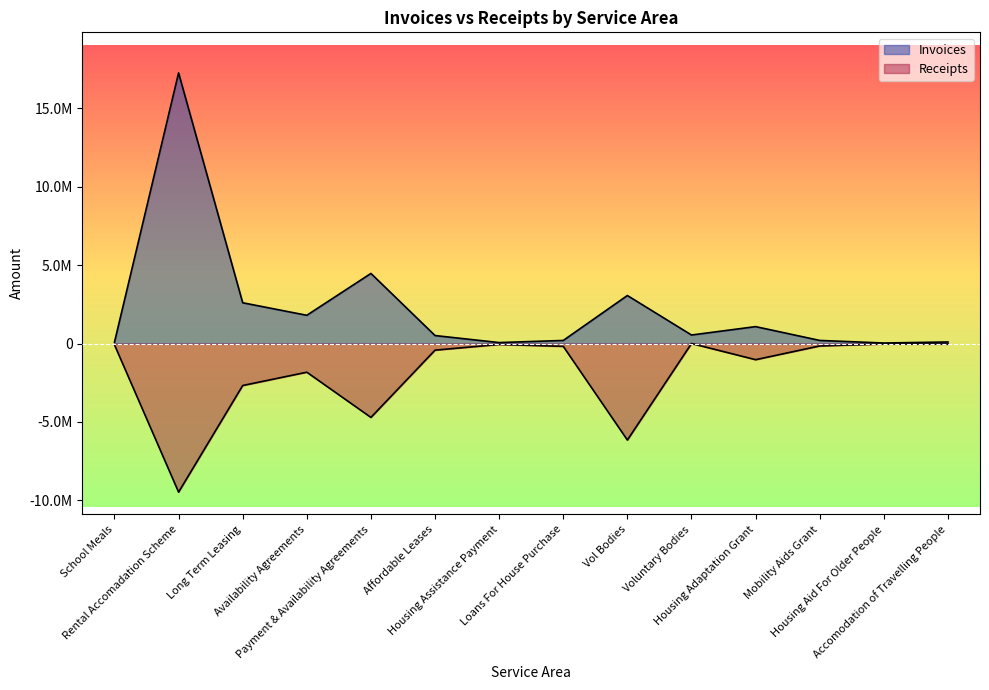

Reading left to right, extract all data points from this chart.

Invoices: School Meals=82092.9	Rental Accomadation Scheme=17244576.4	Long Term Leasing=2597000.2	Availability Agreements=1798347.6	Payment & Availability Agreements=4466077.2	Affordable Leases=507350.0	Housing Assistance Payment=59700.0	Loans For House Purchase=195002.4	Vol Bodies=3058996.5	Voluntary Bodies=541371.0	Housing Adaptation Grant=1076554.0	Mobility Aids Grant=196230.0	Housing Aid For Older People=30820.1	Accomodation of Travelling People=98040.0
Receipts: School Meals=-82092.9	Rental Accomadation Scheme=-9470608.2	Long Term Leasing=-2676655.2	Availability Agreements=-1828086.1	Payment & Availability Agreements=-4709905.6	Affordable Leases=-422455.9	Housing Assistance Payment=-59700.0	Loans For House Purchase=-180139.0	Vol Bodies=-6151770.2	Voluntary Bodies=0.0	Housing Adaptation Grant=-1030306.9	Mobility Aids Grant=-155470.9	Housing Aid For Older People=-26636.5	Accomodation of Travelling People=-33806.6